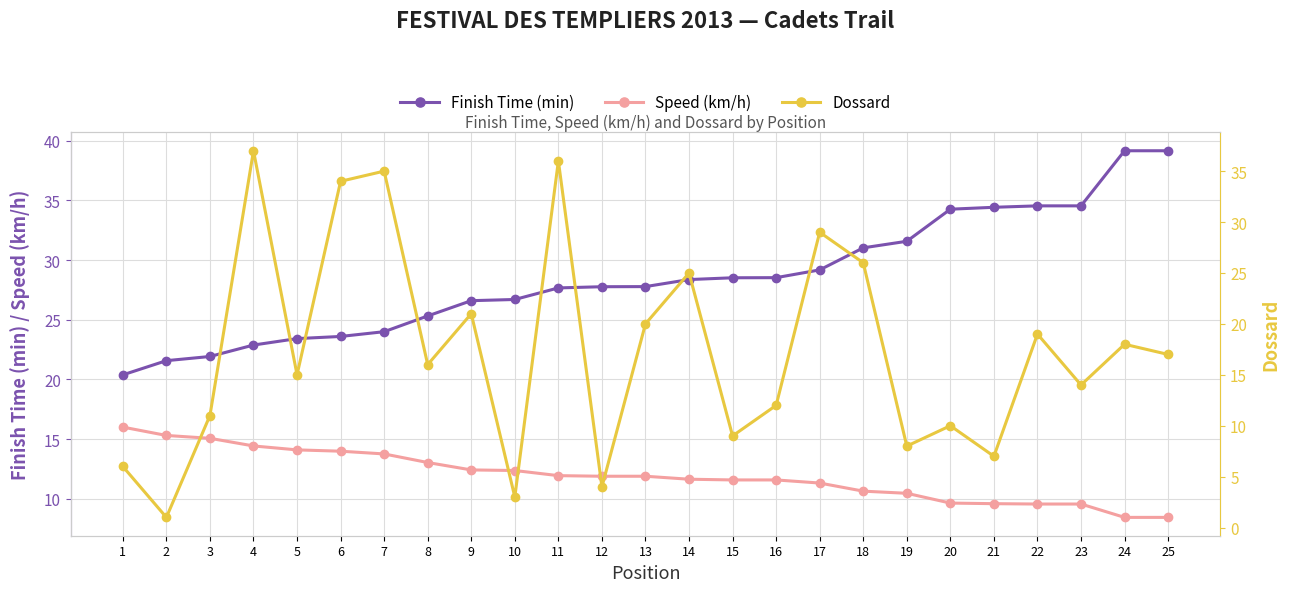

True or false: Speed (km/h) and Finish Time (min) intersect in this chart.

False